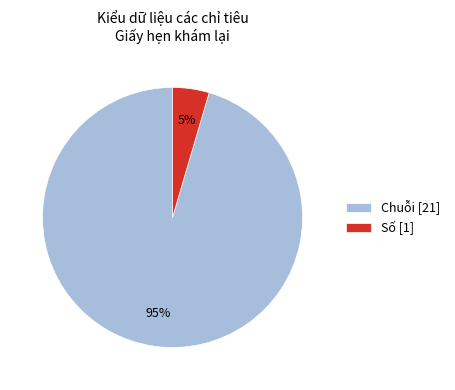

Which category accounts for the majority?

Chuỗi